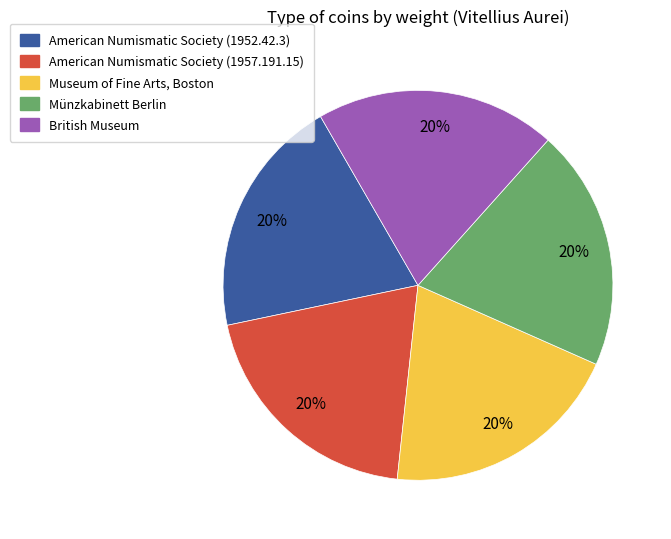

True or false: American Numismatic Society (1952.42.3) accounts for 15% of the total.

False